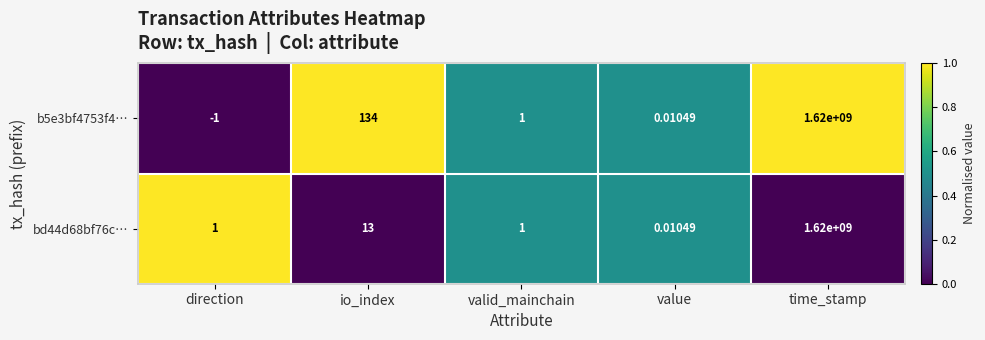

Rank the categories by b5e3bf4753f4… value from lowest to highest.

direction, value, valid_mainchain, io_index, time_stamp